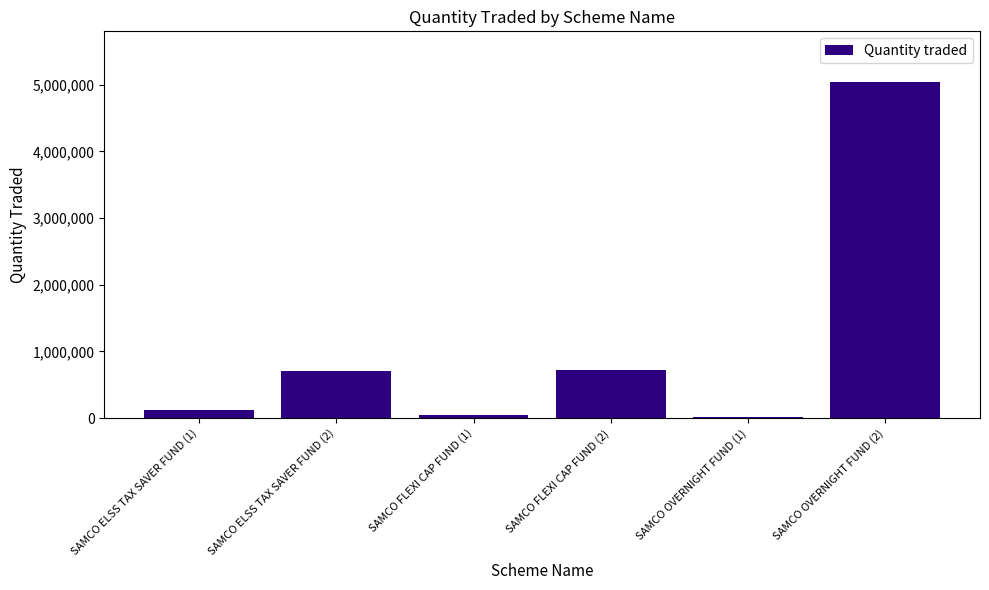

What is the label of the 1st bar from the right?

SAMCO OVERNIGHT FUND (2)